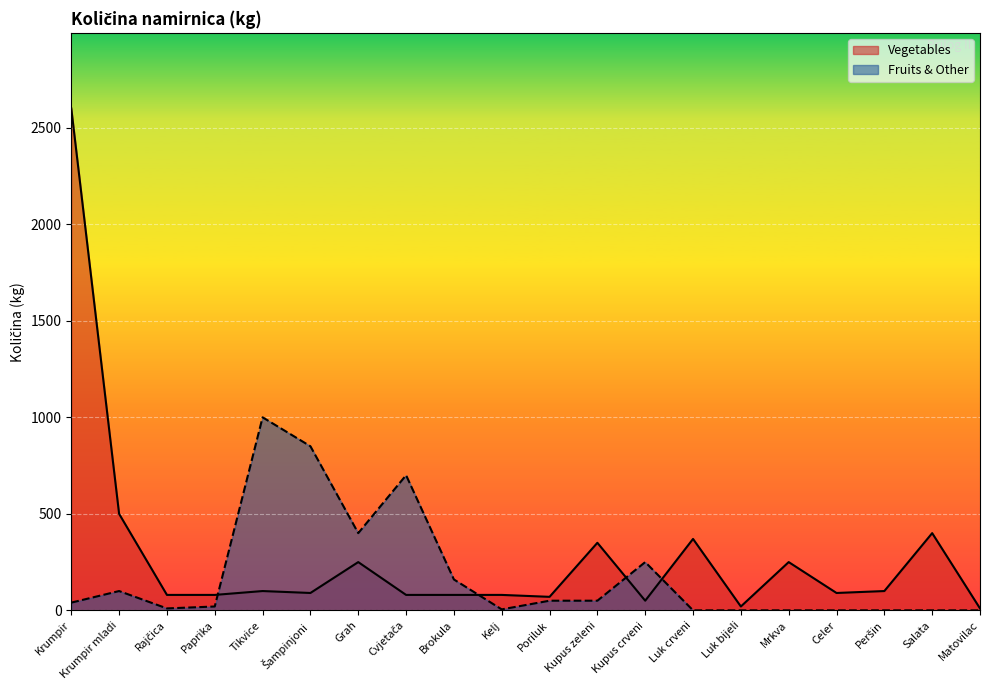

Count the number of categories in the chart.

20